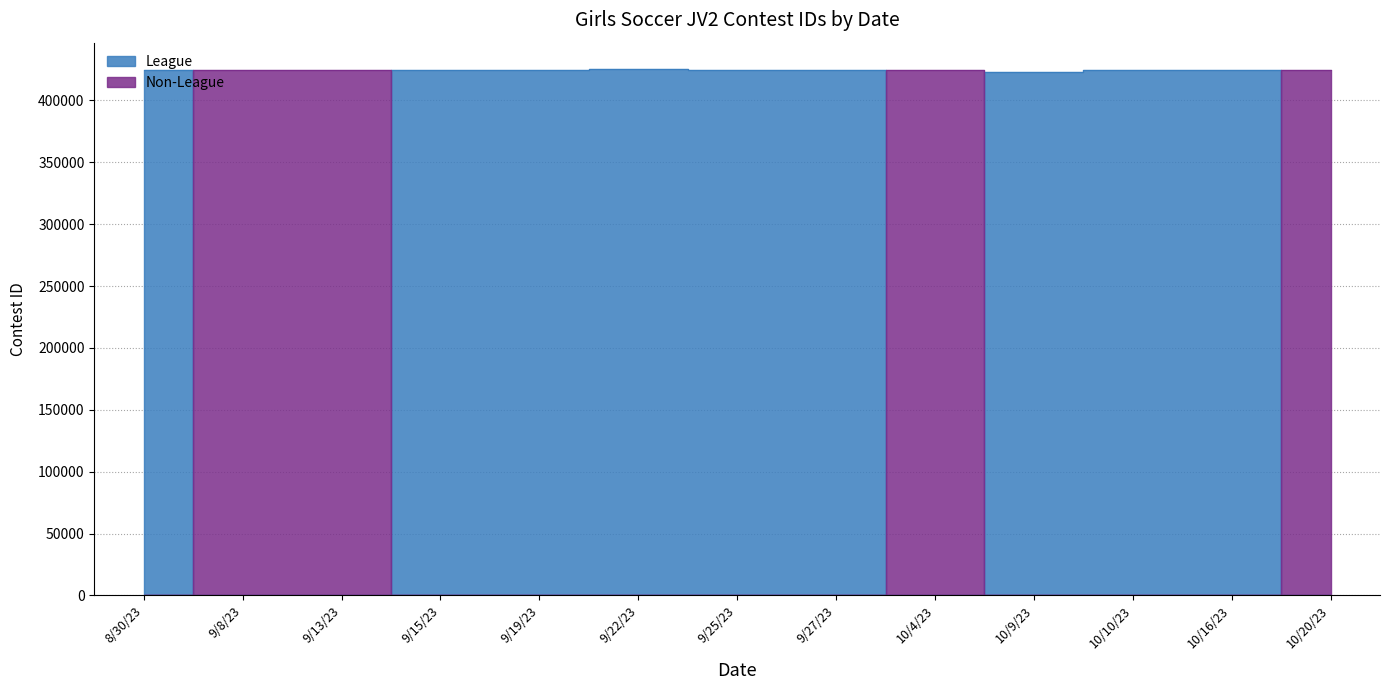

What is the sum of all League values?

3819716